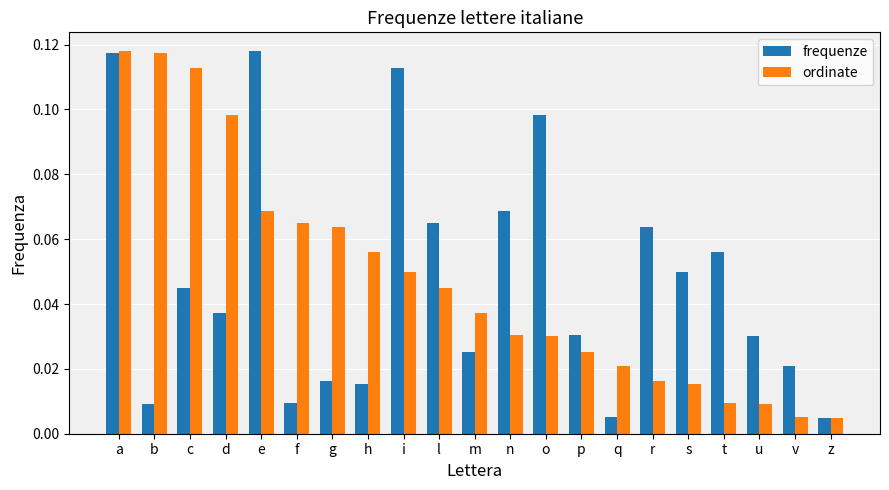

At how many categories does at least one series exceed 0?

21